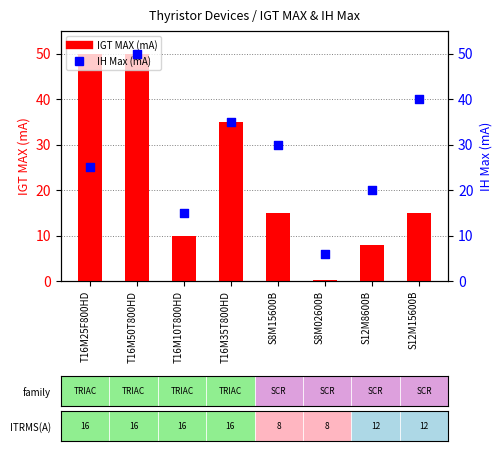

At how many categories does at least one series exceed 34?

4